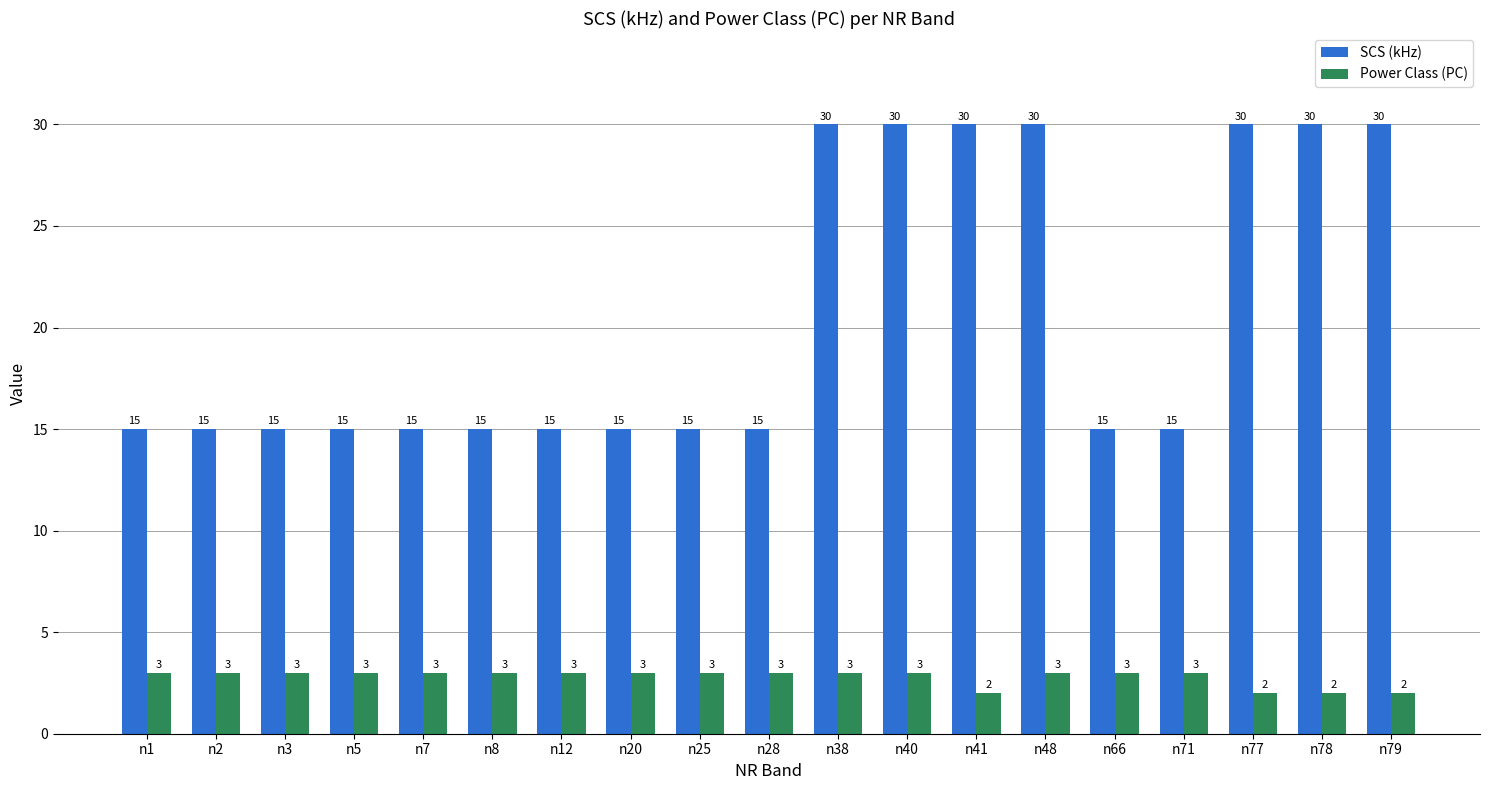

How many bars are there in total?

38